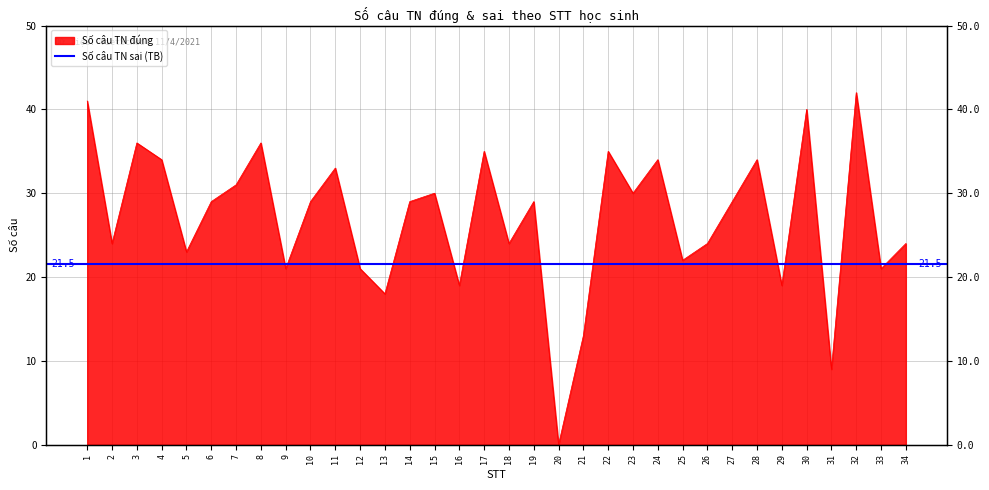

What is the average value?

27